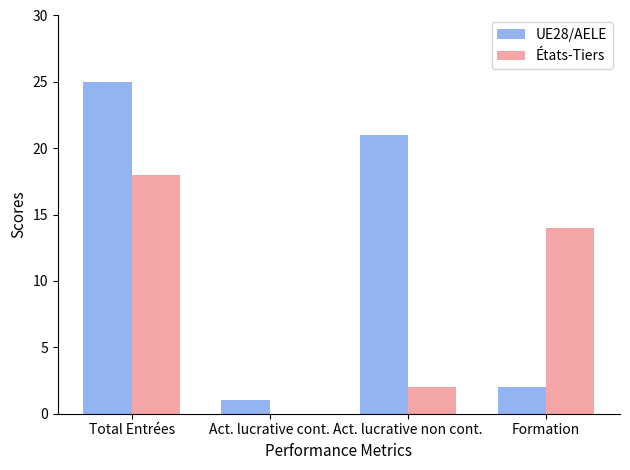

What are all the series names shown in the legend?

UE28/AELE, États-Tiers